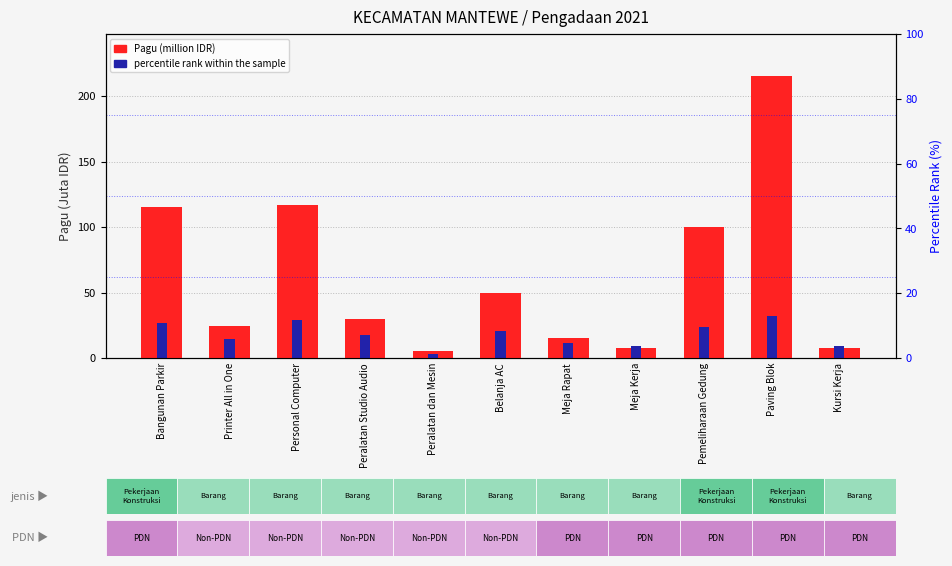

What is the maximum value for Pagu (million IDR)?

215.3